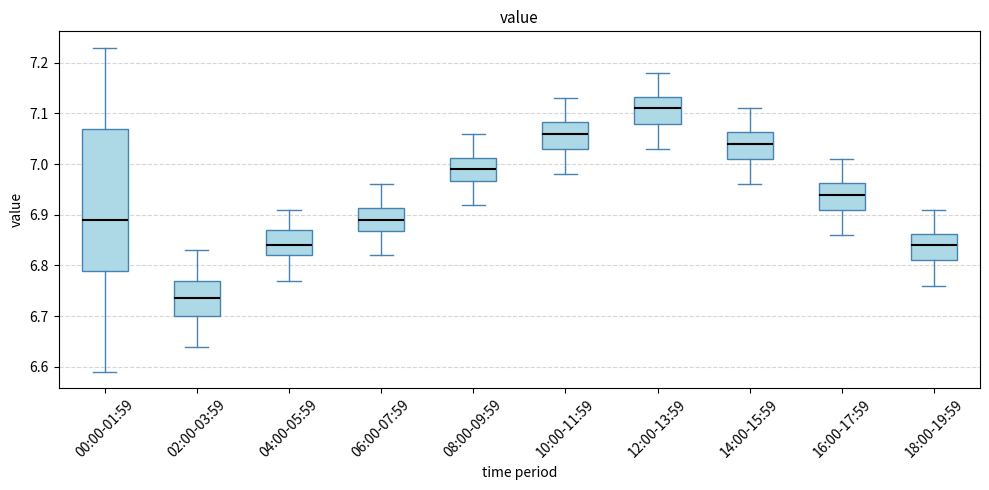

Reading left to right, read every box against the y-axis: the position of its median line, the range the box covers, and the ends of its whiskers. The values are not printed on the chart, so give them approximately, as read against the axis.

00:00-01:59: median 6.89, box 6.79 to 7.07, whiskers 6.59 to 7.23
02:00-03:59: median 6.74, box 6.70 to 6.77, whiskers 6.64 to 6.83
04:00-05:59: median 6.84, box 6.82 to 6.87, whiskers 6.77 to 6.91
06:00-07:59: median 6.89, box 6.87 to 6.91, whiskers 6.82 to 6.96
08:00-09:59: median 6.99, box 6.97 to 7.01, whiskers 6.92 to 7.06
10:00-11:59: median 7.06, box 7.03 to 7.08, whiskers 6.98 to 7.13
12:00-13:59: median 7.11, box 7.08 to 7.13, whiskers 7.03 to 7.18
14:00-15:59: median 7.04, box 7.01 to 7.06, whiskers 6.96 to 7.11
16:00-17:59: median 6.94, box 6.91 to 6.96, whiskers 6.86 to 7.01
18:00-19:59: median 6.84, box 6.81 to 6.86, whiskers 6.76 to 6.91